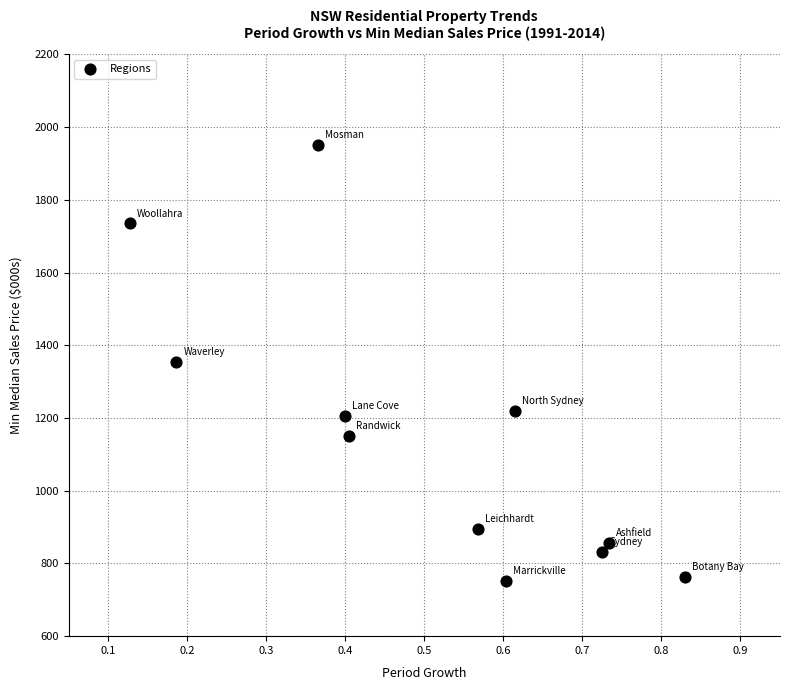

What is the average X value?

0.5